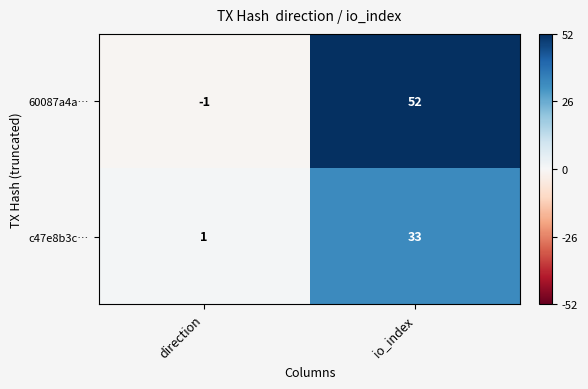

Reading left to right, what are all the values shown in this chart?

60087a4a…: -1	52
c47e8b3c…: 1	33